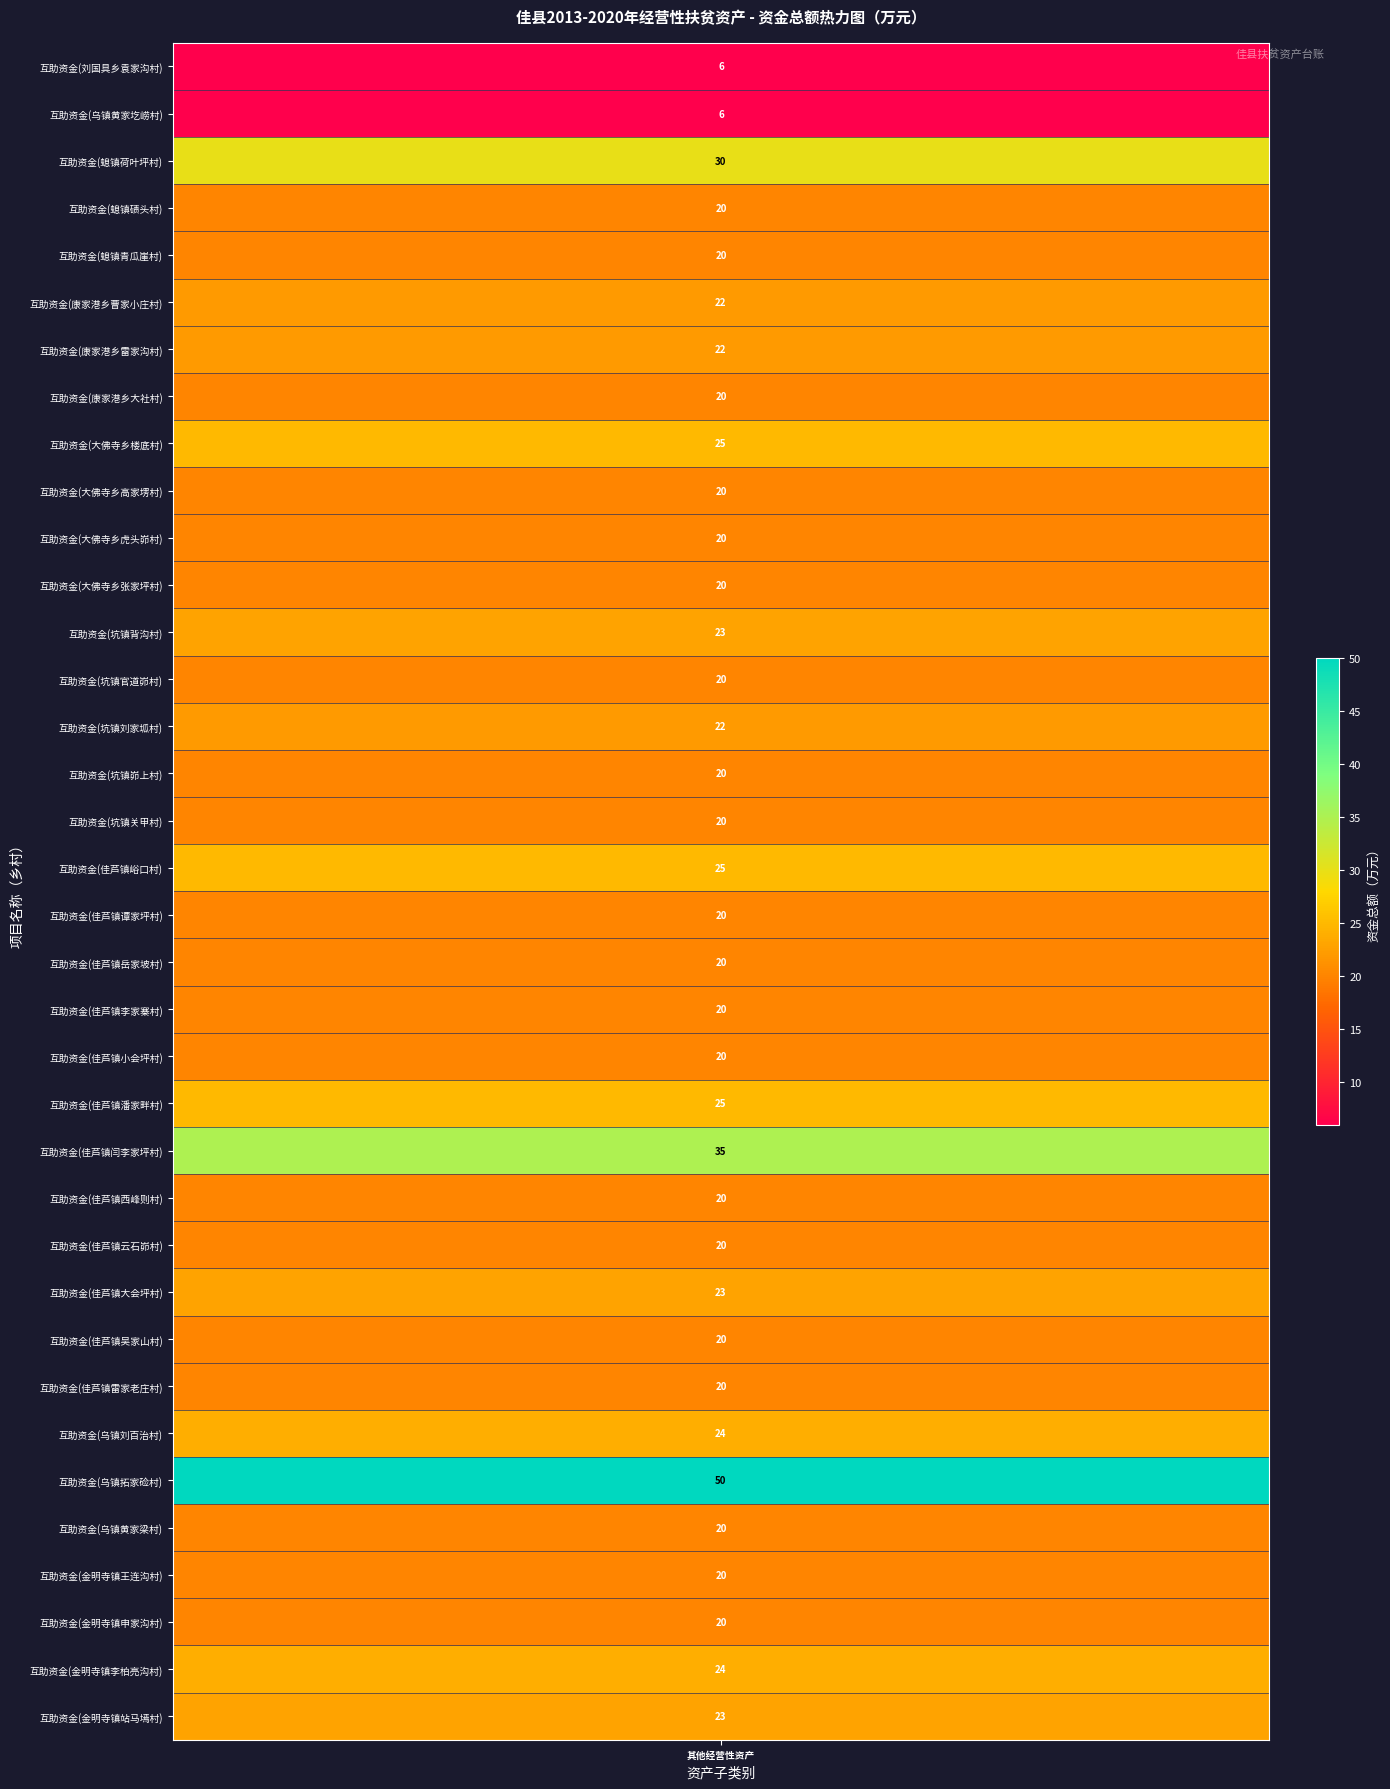

How many values are below 20?

2